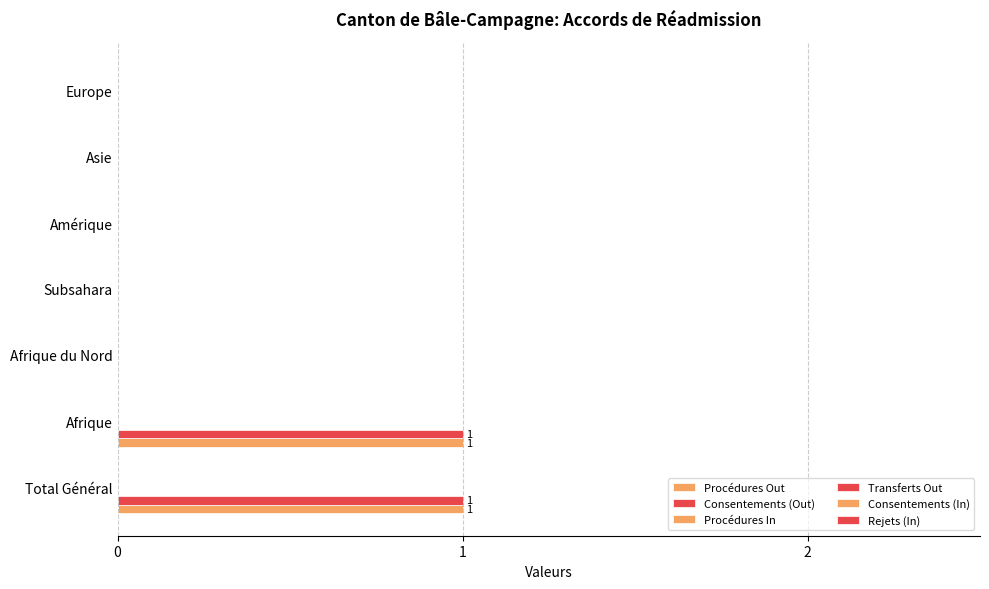

What is the value of the Transferts Out bar at the 5th from the left?

0.1